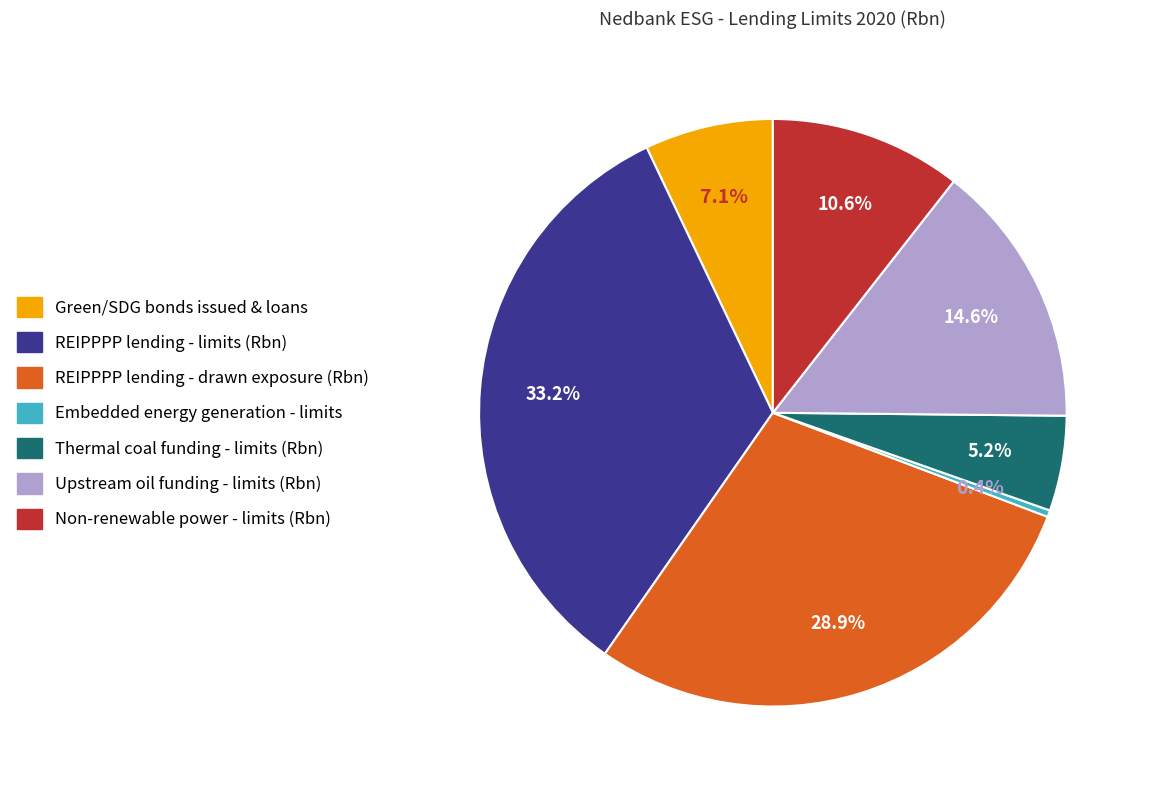

Which category has the biggest portion of the pie?

REIPPPP lending - limits (Rbn)